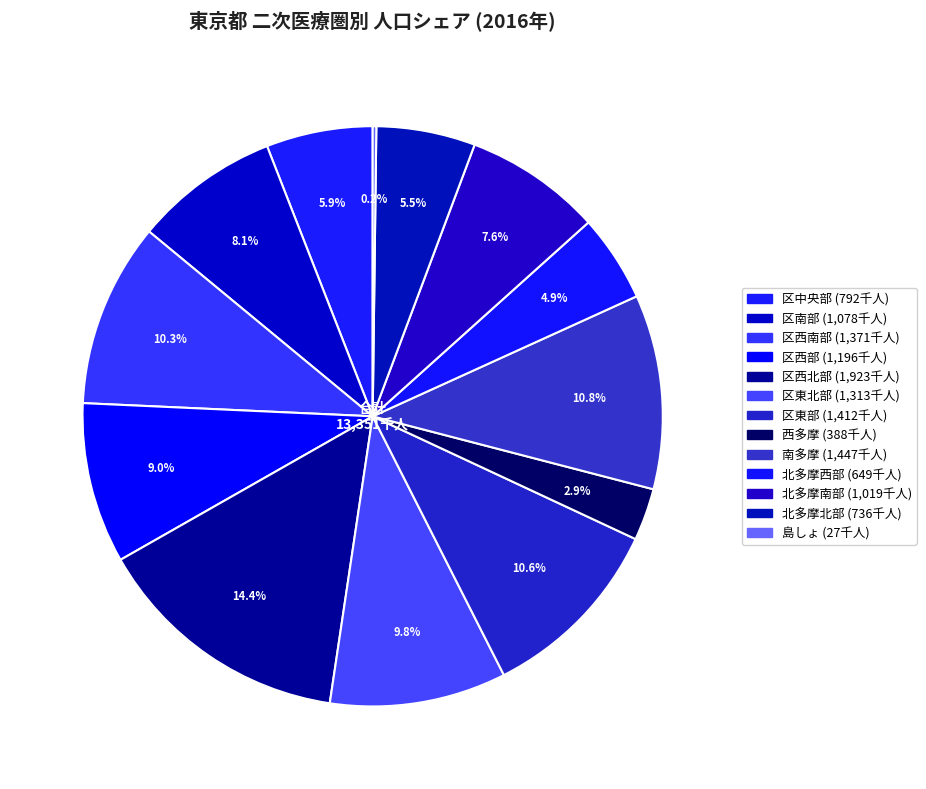

Count the number of slices in the pie.

13